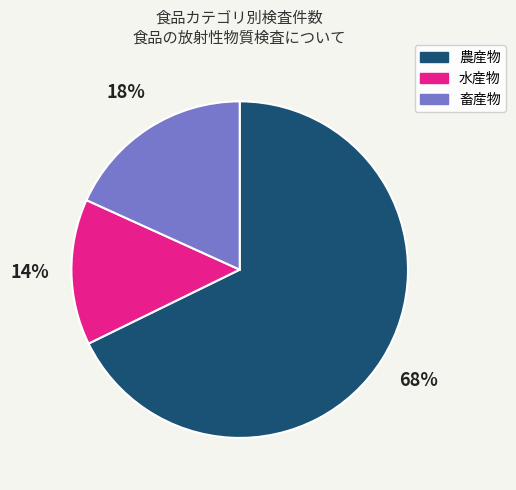

Which slice represents more than half of the pie?

農産物